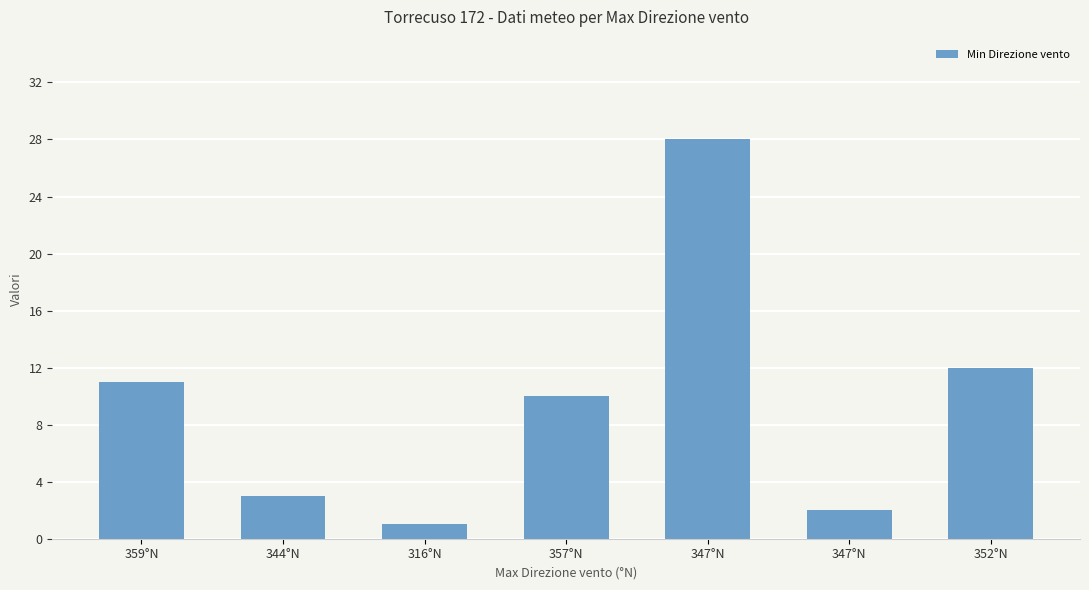

Does the chart contain stacked bars?

No